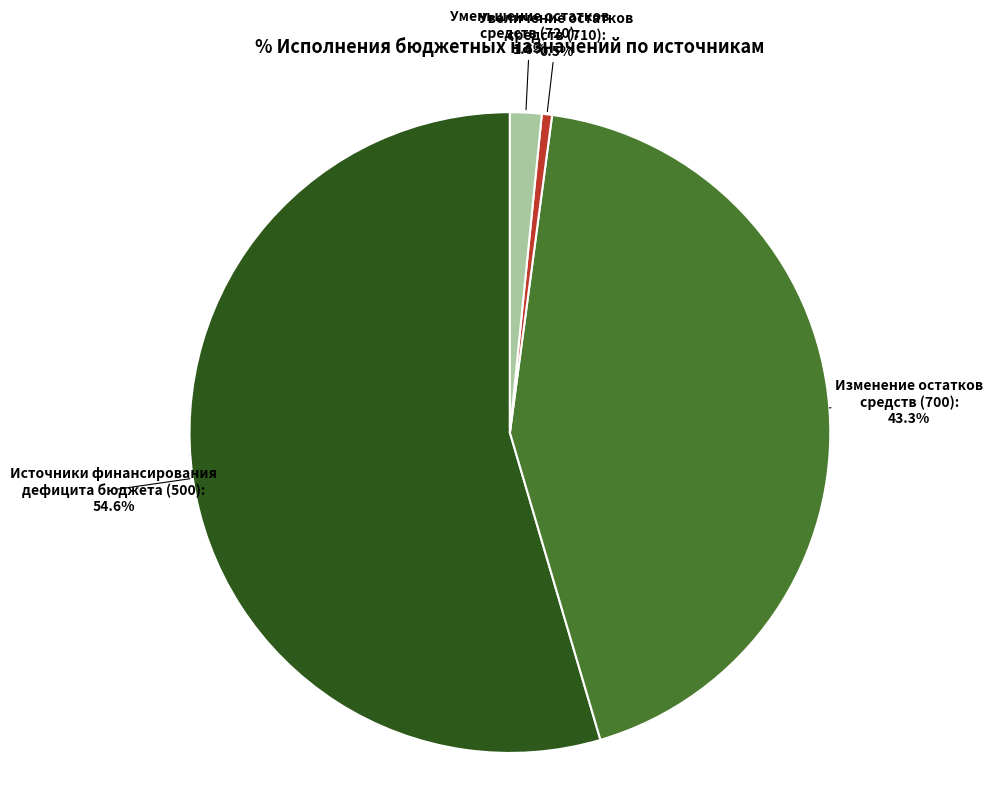

To the nearest percent, what is the difference between the largest and smallest slice percentages?

54%